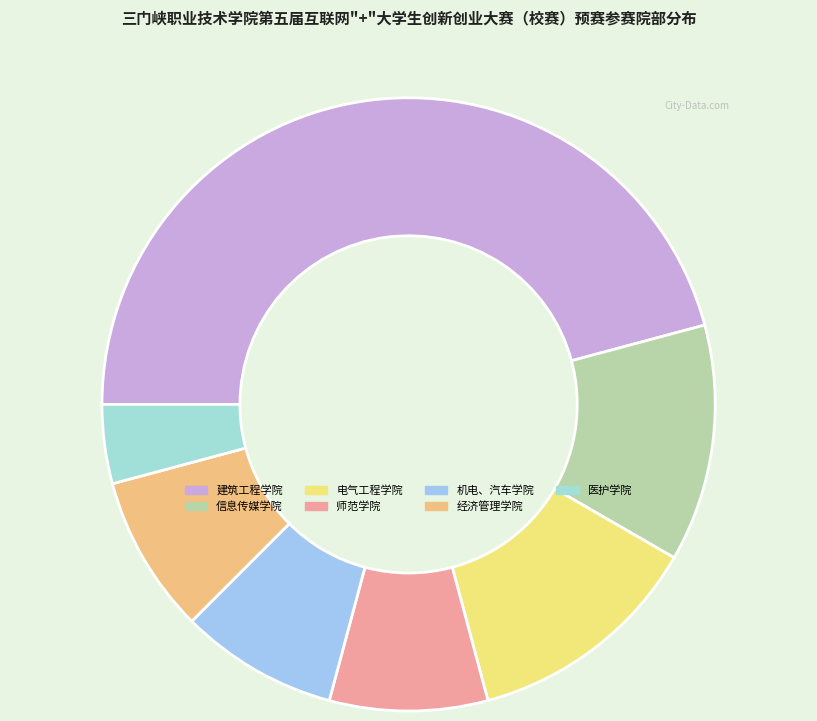

Approximately how many times larger is the value at 师范学院 compared to 电气工程学院?

0.7